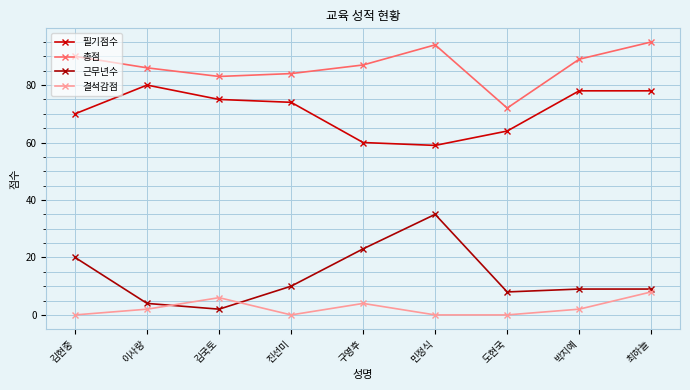

How many distinct data groups are displayed?

4